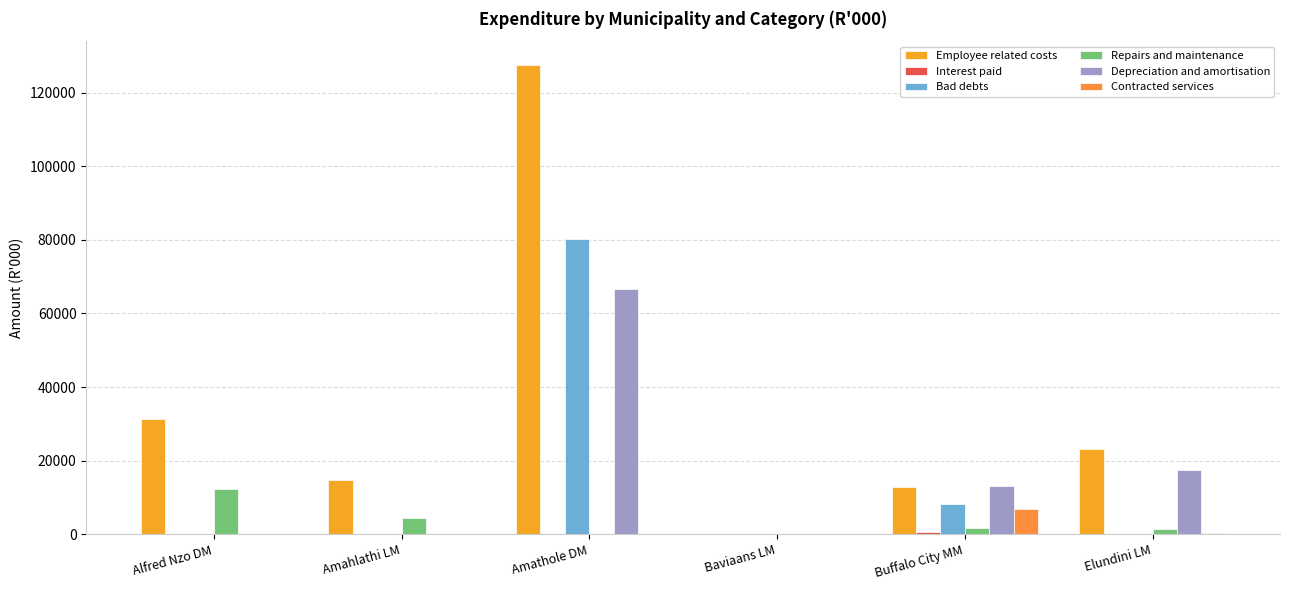

Reading right to left, extract all data points from this chart.

Employee related costs: 23193	12981	0	127595	14676	31457
Interest paid: 0	490	0	0	37	0
Bad debts: 0	8201	0	80304	0	0
Repairs and maintenance: 1498	1775	0	0	4295	12402
Depreciation and amortisation: 17384	13013	0	66670	0	0
Contracted services: 457	6840	0	0	104	0